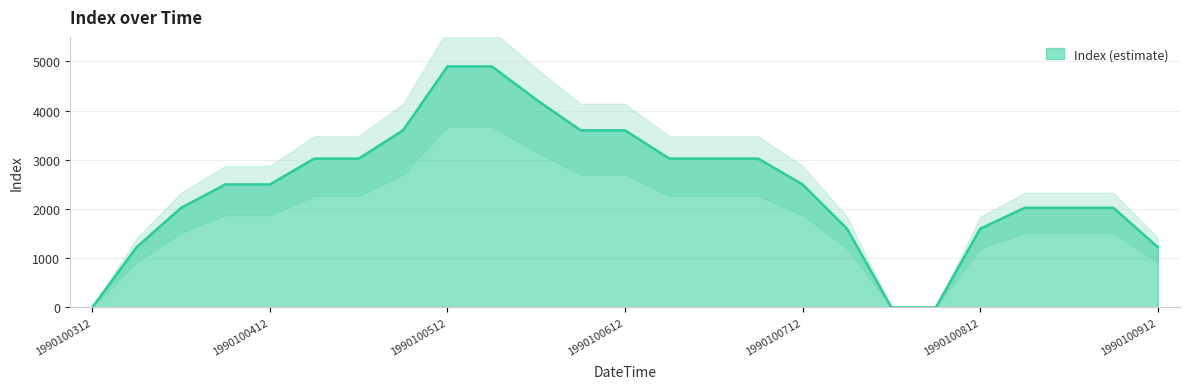

What is the difference between the maximum and second lowest values?

4900